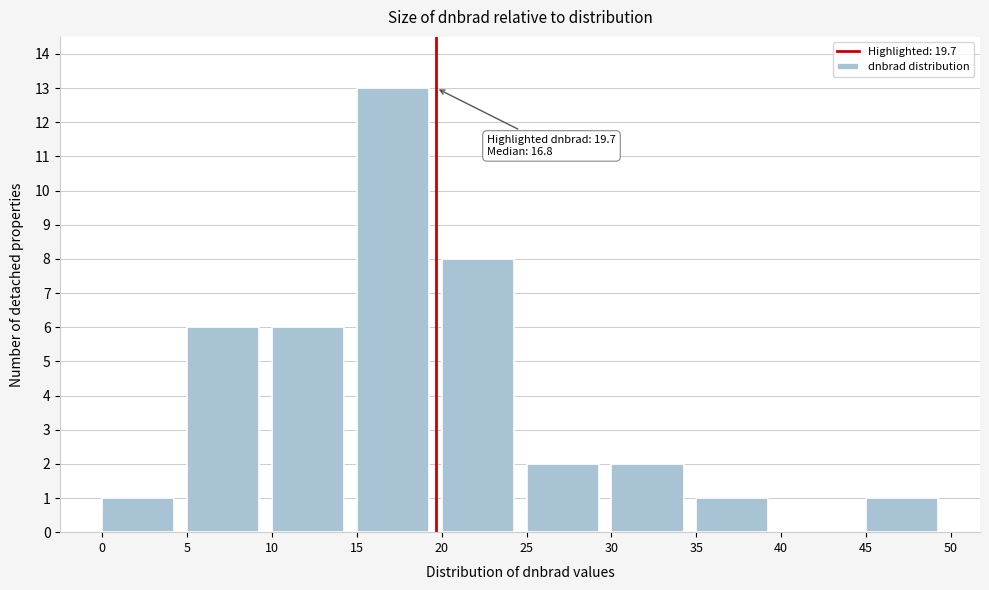

Over which range of the x-axis is the bar tallest?

15 to 20